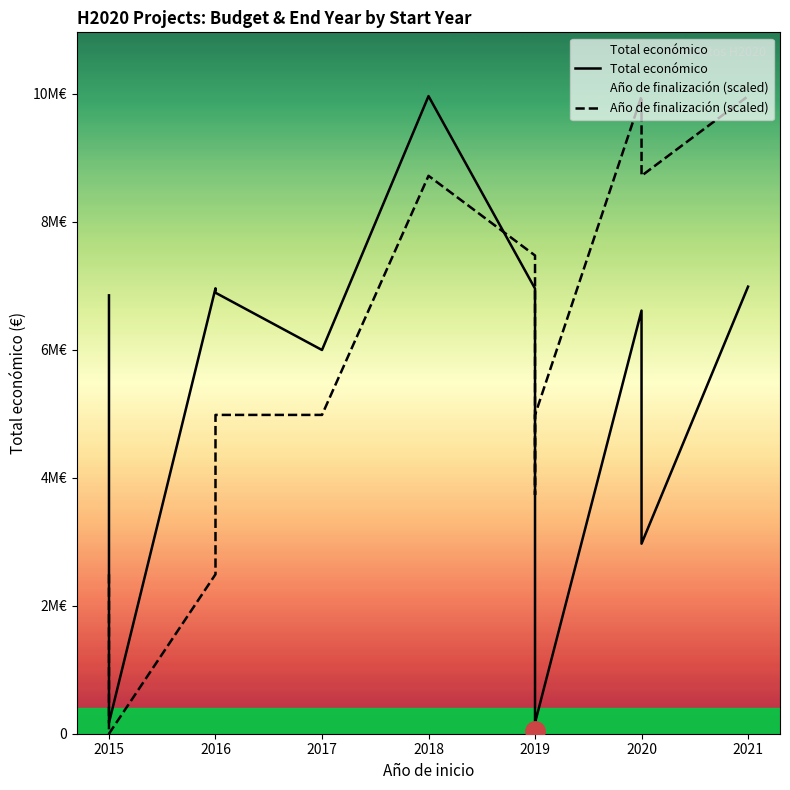

What is the minimum value for Total económico?

50000.0